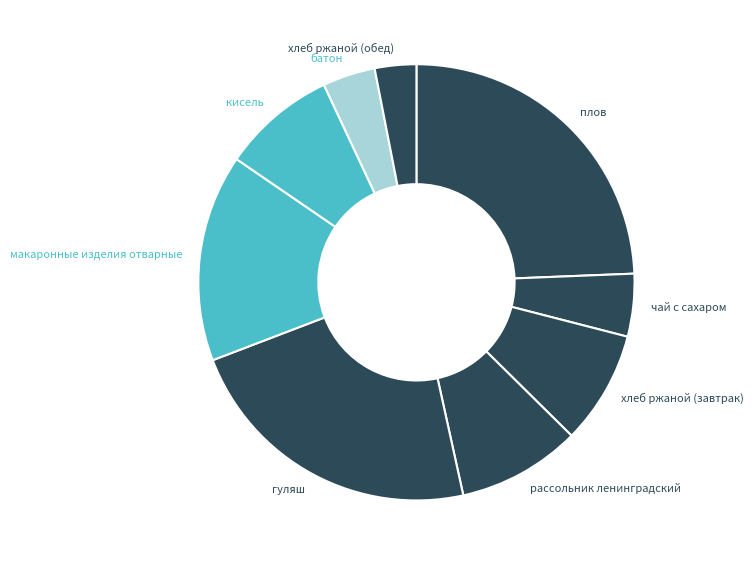

Combined, do плов and макаронные изделия отварные account for over 50%?

No